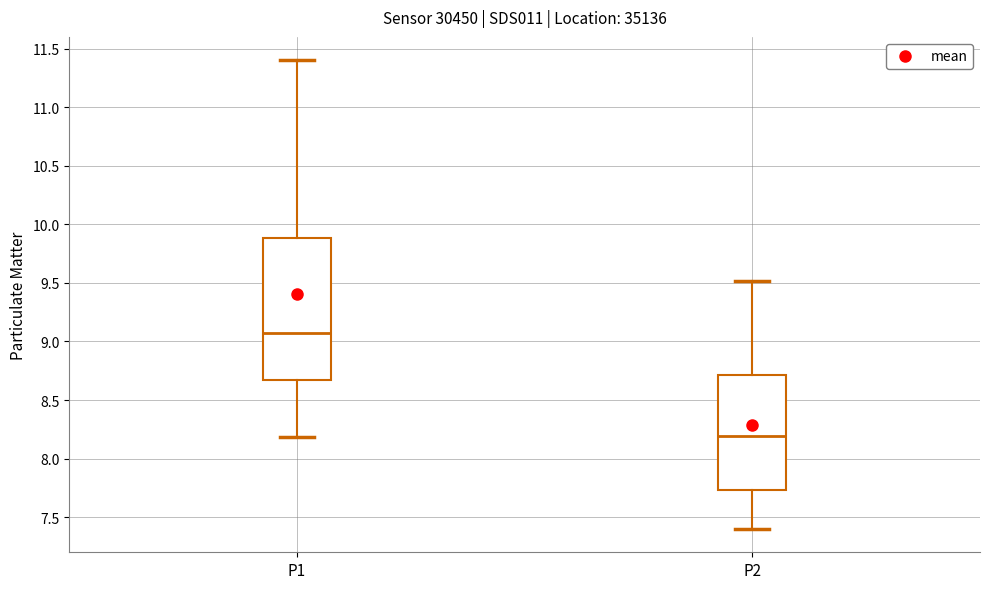

Where does the upper whisker of the box for P1 end on the y-axis? The values are not printed on the chart, so give them approximately, as read against the axis.

11.40